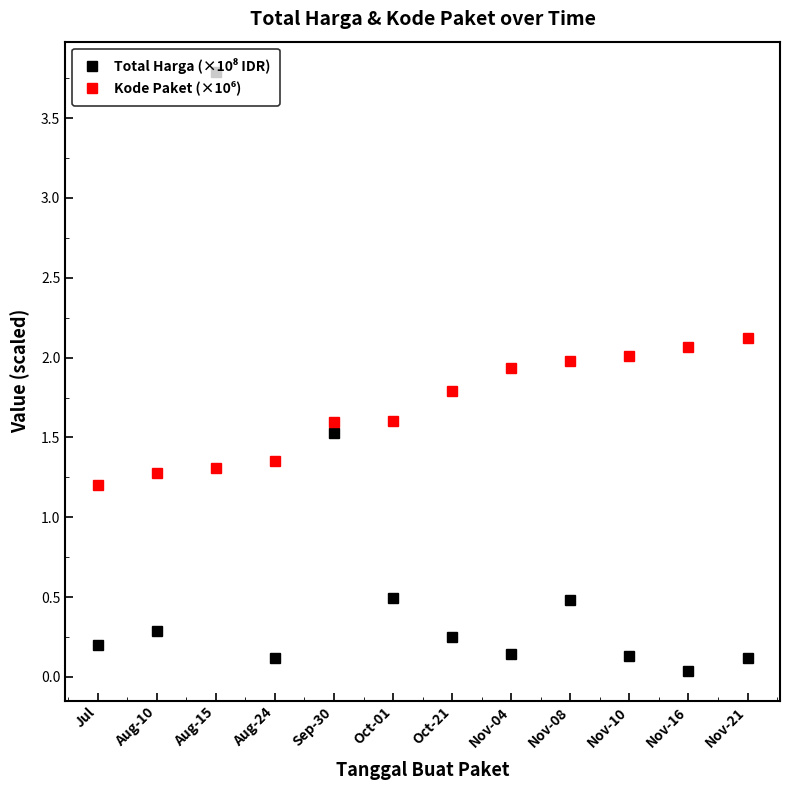

Does the chart have visible grid lines?

No